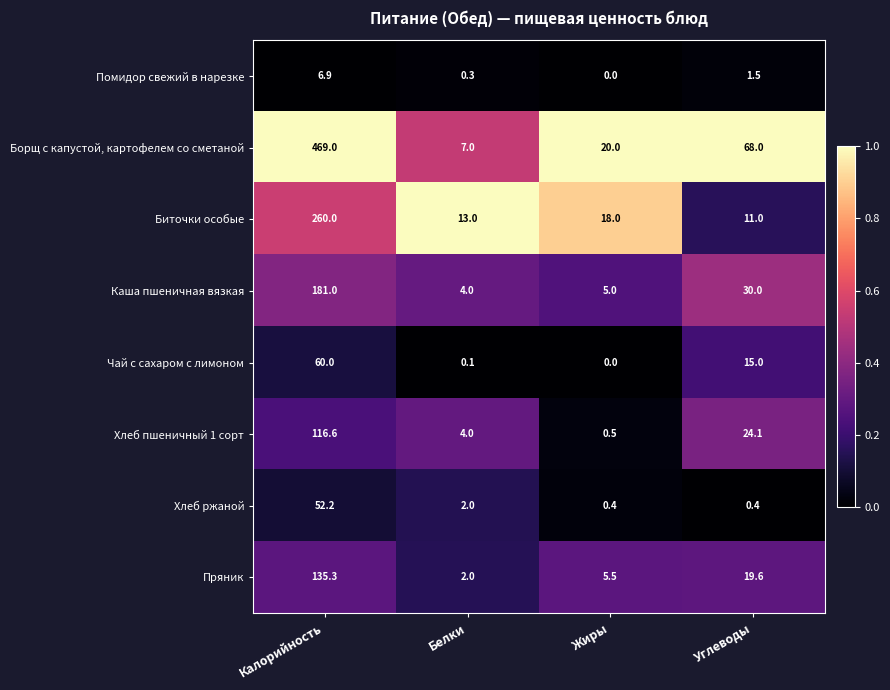

The value of Пряник at Углеводы is 11.9. True or false?

False